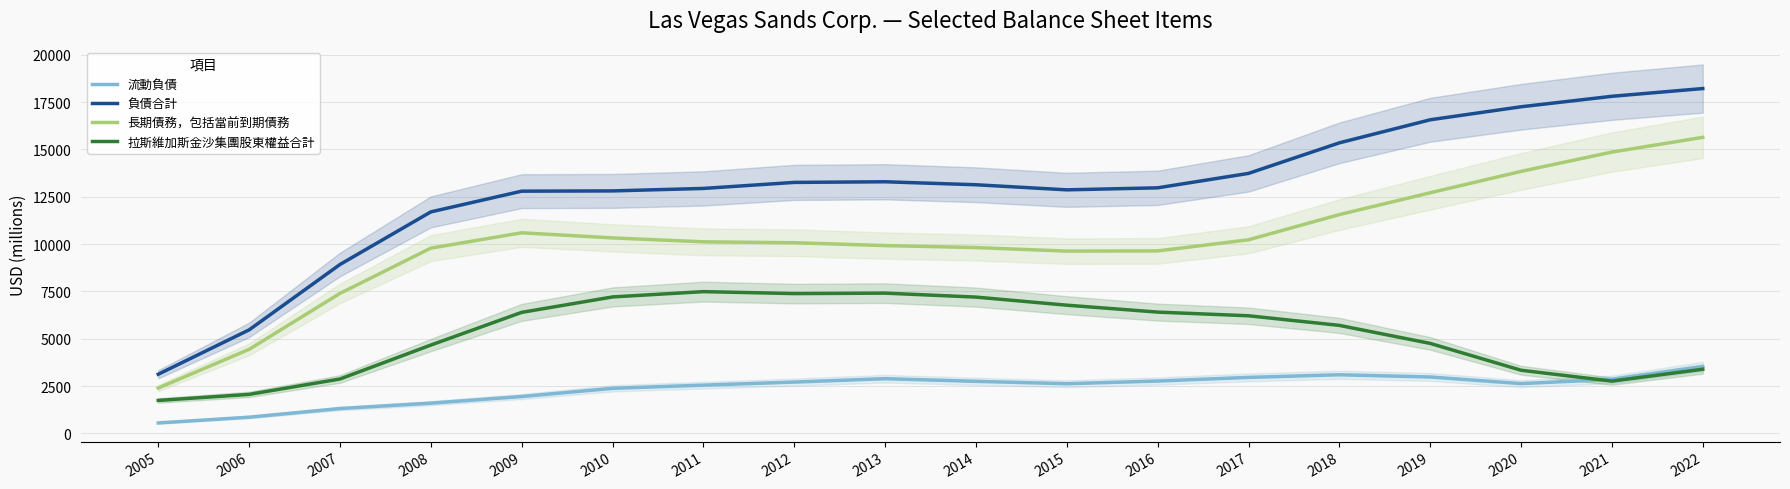

At 2012, list the series in order from largest to smallest.

負債合計, 長期債務，包括當前到期債務, 拉斯維加斯金沙集團股東權益合計, 流動負債